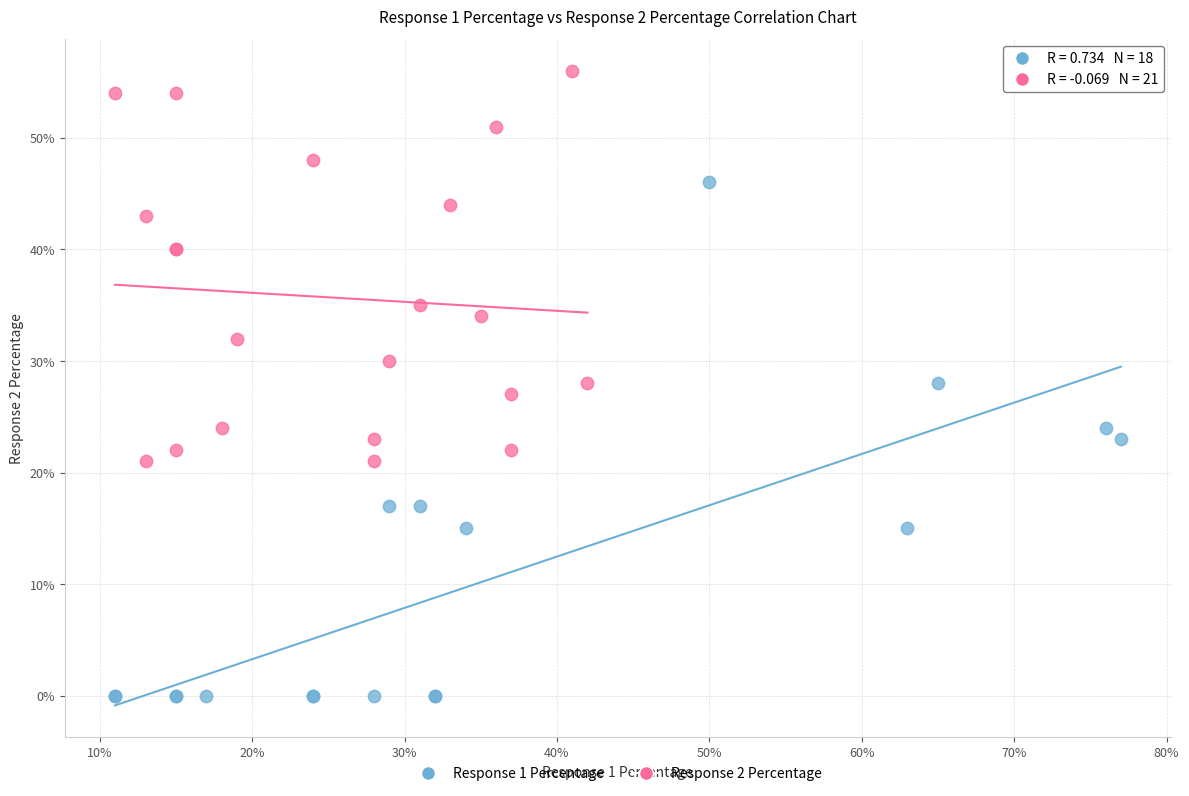

Which series contains the highest Y value?

Response 2 Percentage